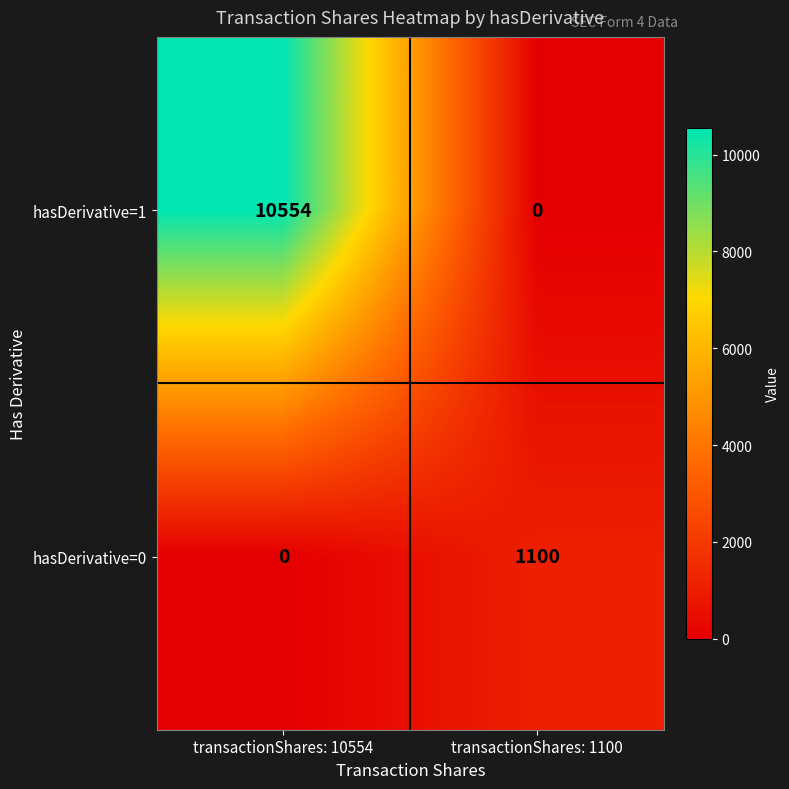

How many positive values does the hasDerivative=0 series have?

1